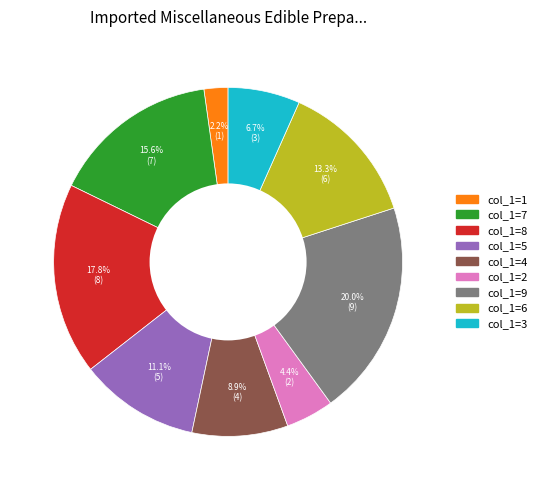

How many slices are in this pie chart?

9